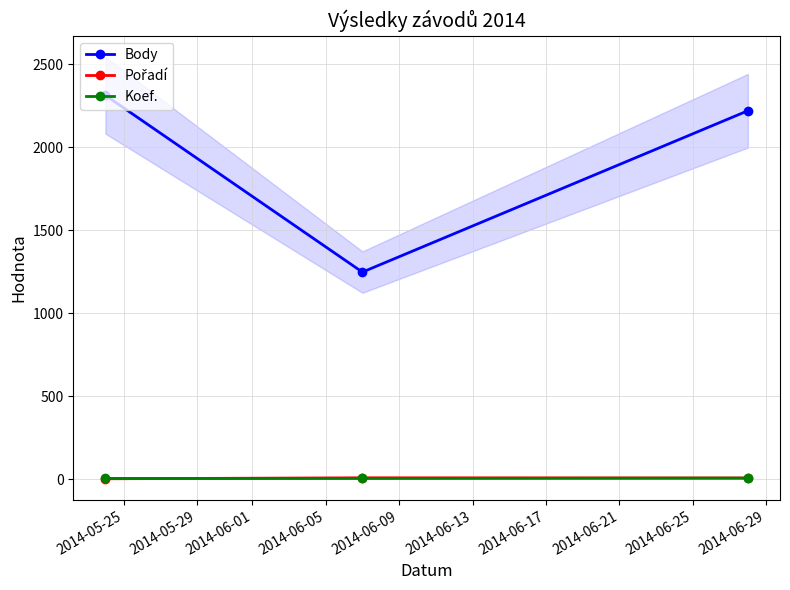

What is the approximate value of Koef. at 2014-06-01?

6